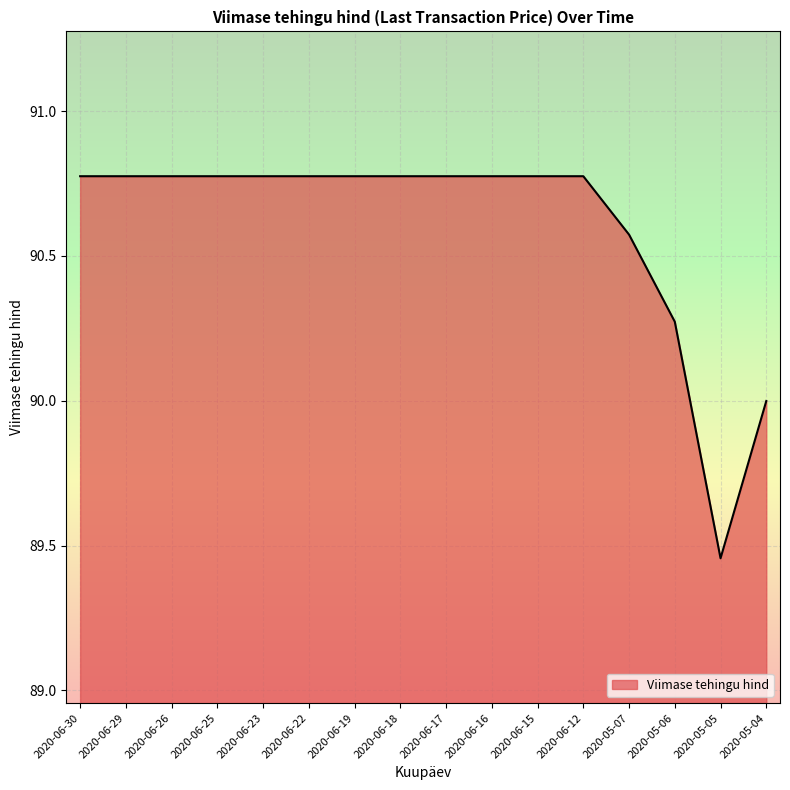

Where does the data first go above 90?

2020-06-30